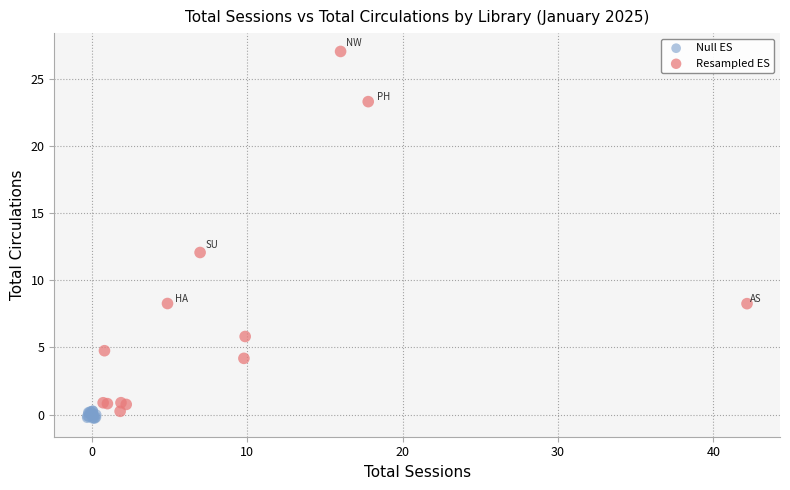

Which series has the largest Y range (max minus min)?

Resampled ES